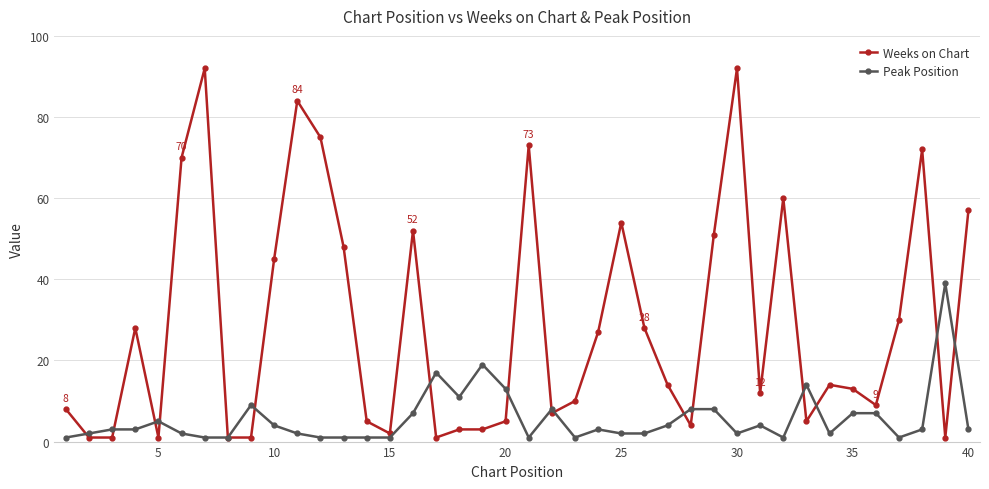

At how many categories does at least one series exceed 77?

3